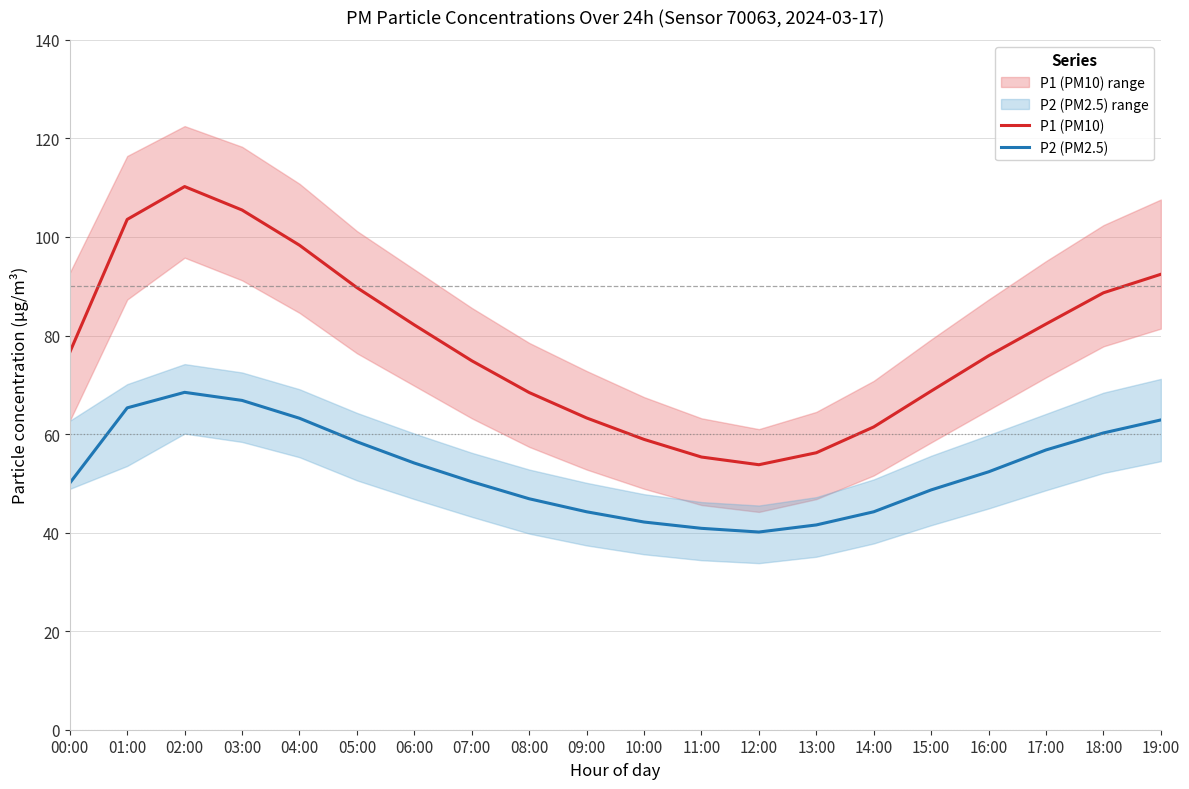

What is the maximum value shown in the chart?

110.2